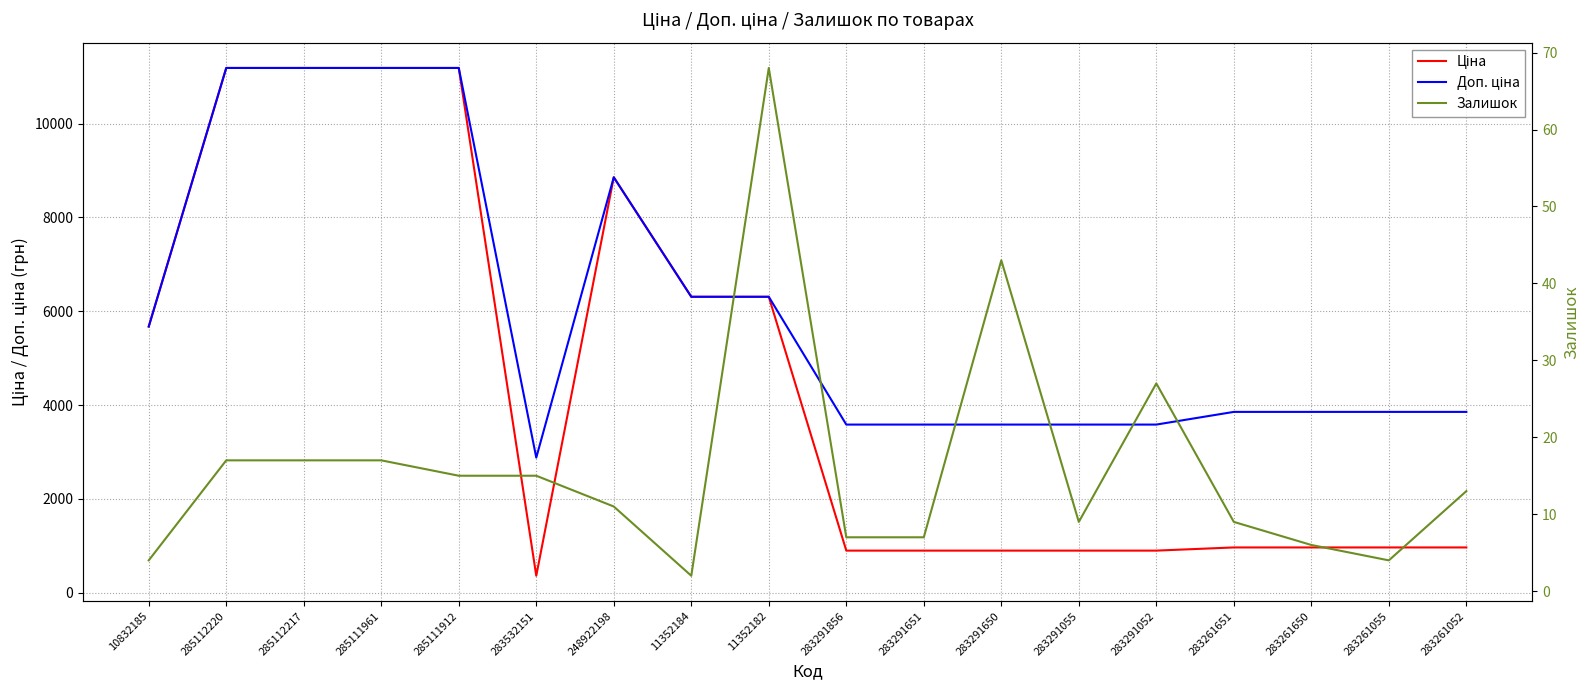

Rank the categories by Залишок value from lowest to highest.

11352184, 10832185, 283261055, 283261650, 283291856, 283291651, 283291055, 283261651, 248922198, 283261052, 285111912, 283532151, 285112220, 285112217, 285111961, 283291052, 283291650, 11352182